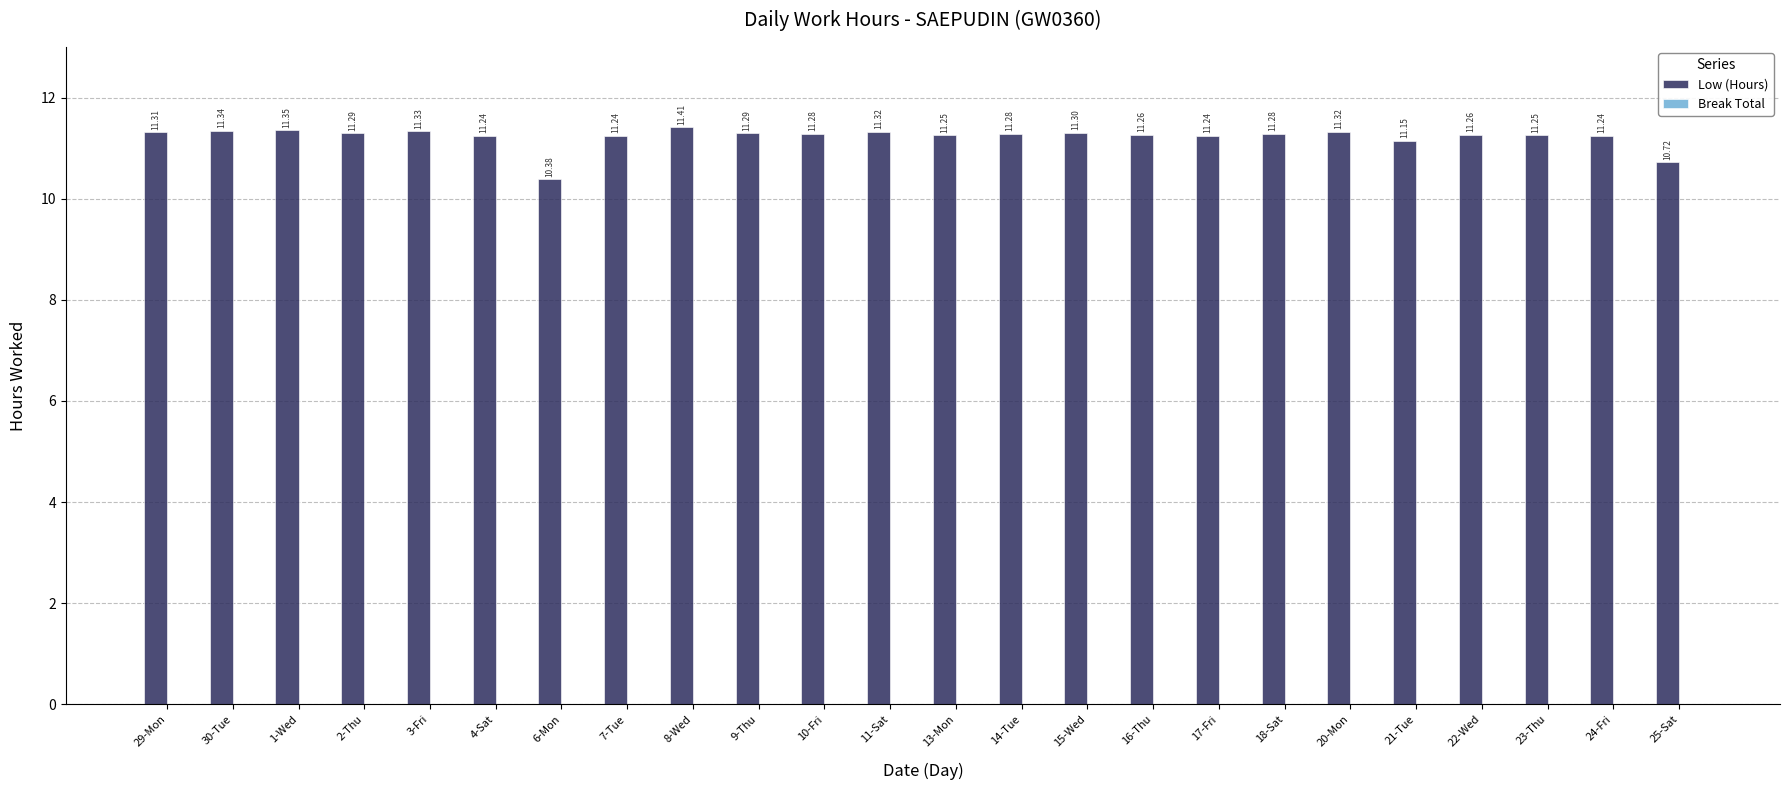

What is the change in value from 4-Sat to 15-Wed?

+0.1